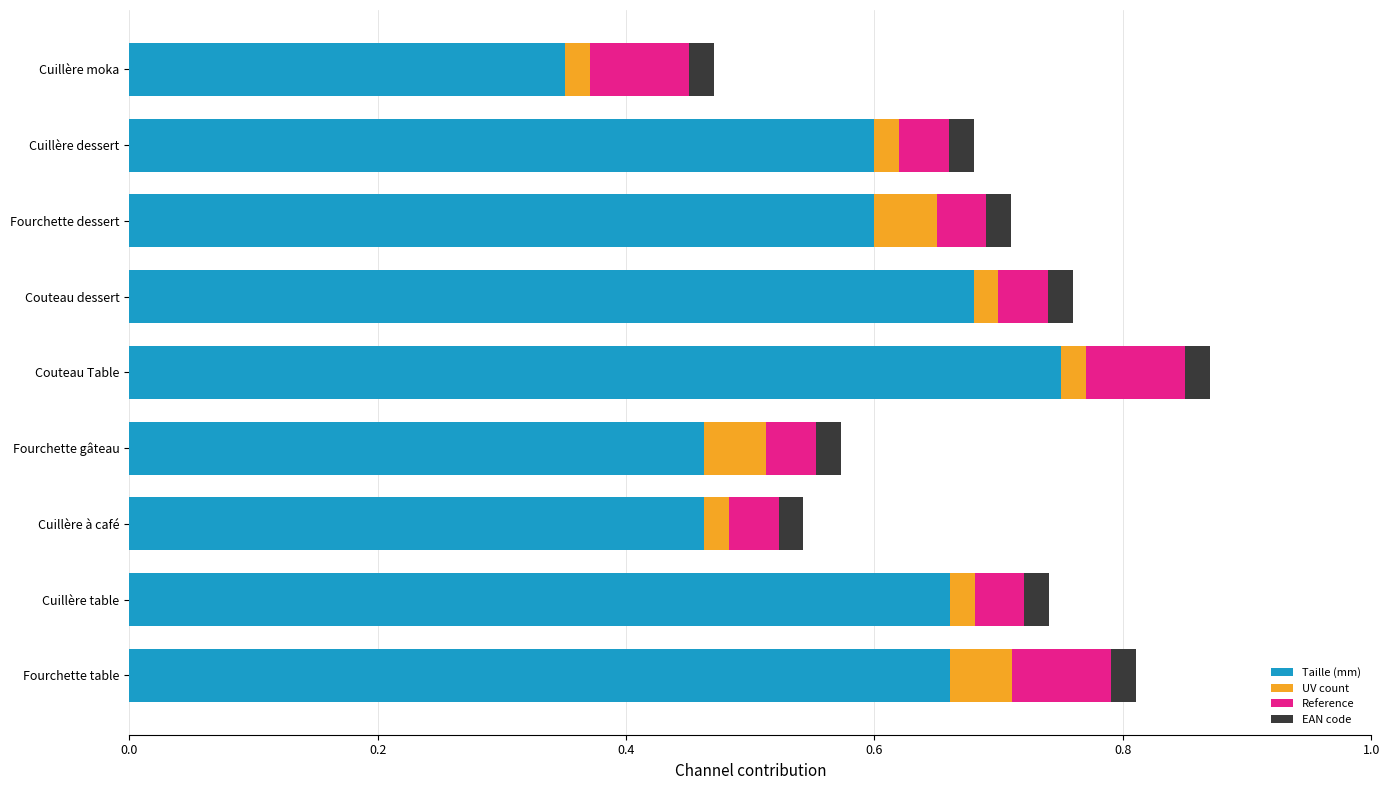

How many Taille (mm) values are between 0 and 1?

9